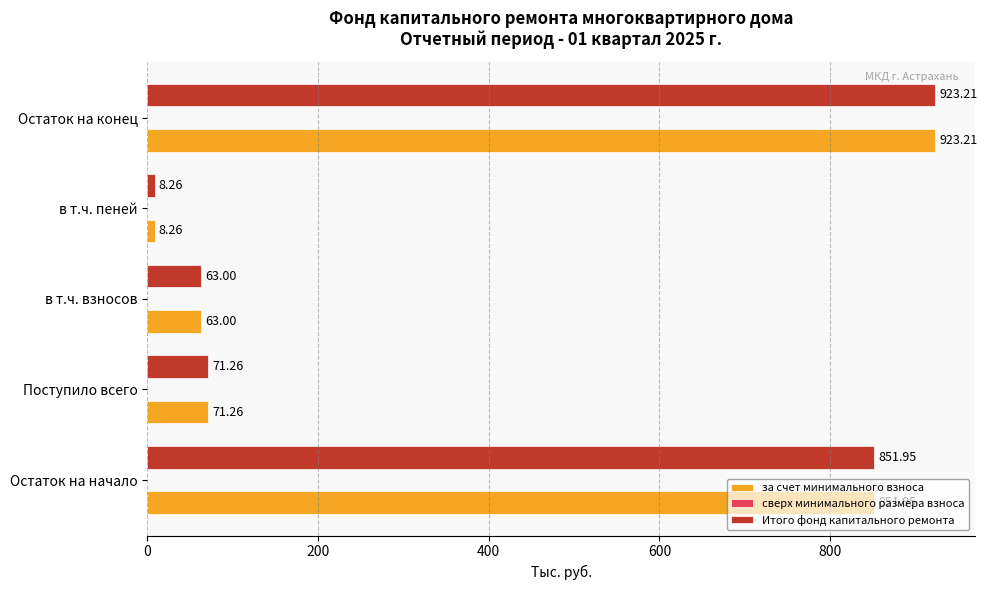

Which category has the highest value across all series?

Остаток на конец